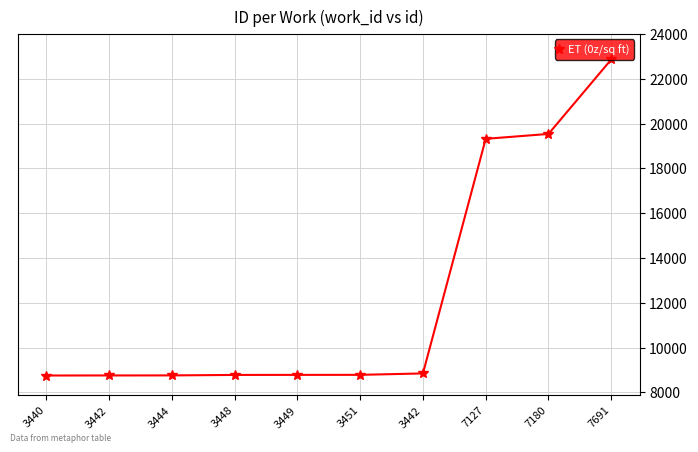

How many data points are less than 8783?

5